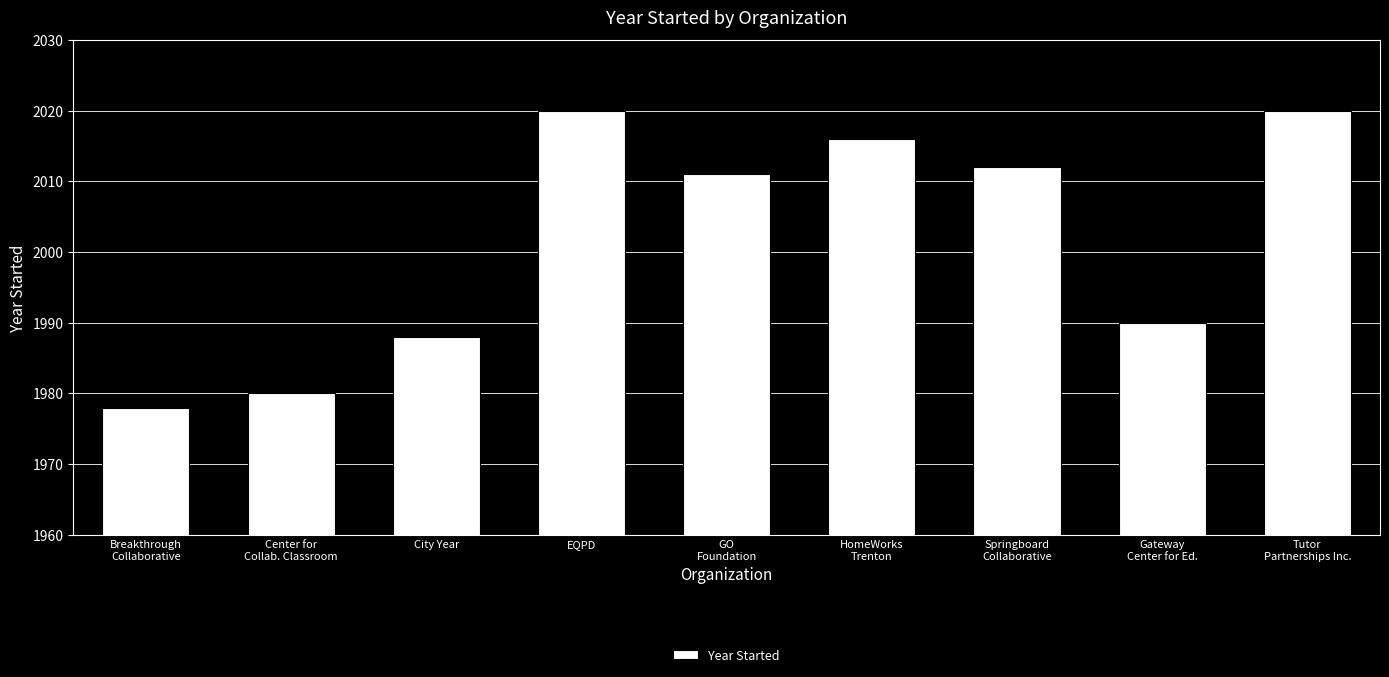

Is it true that the value at Gateway
Center for Ed. is 1990?

True